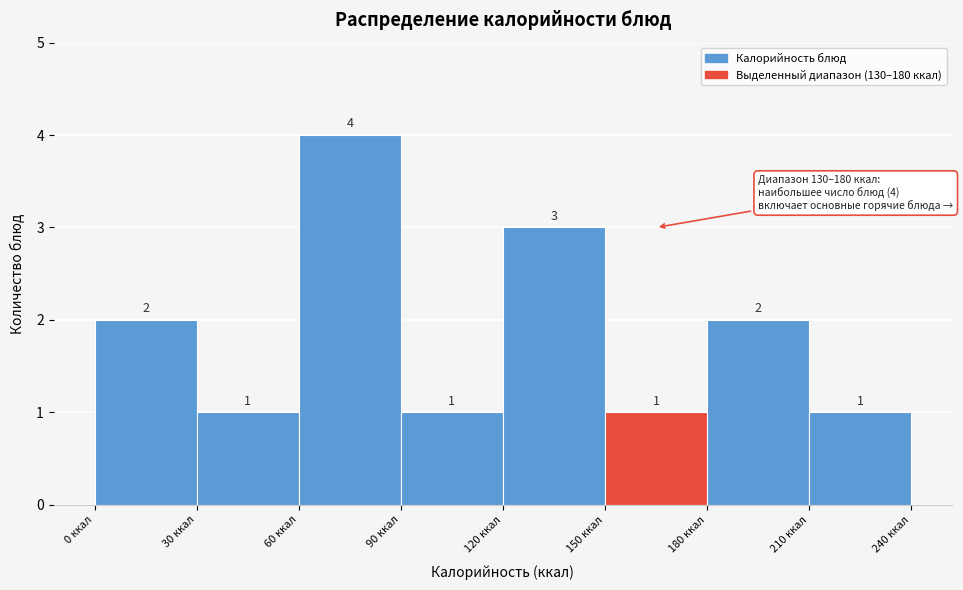

Over which range of the x-axis is the bar tallest?

60 to 90